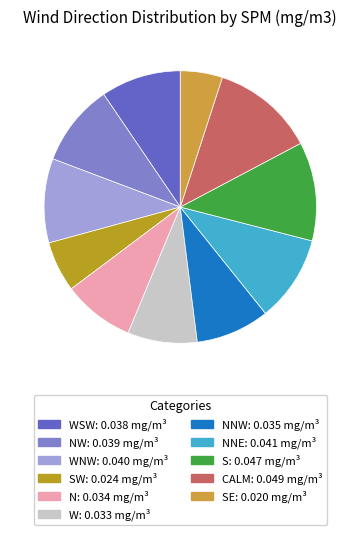

How many segments does this pie chart have?

11